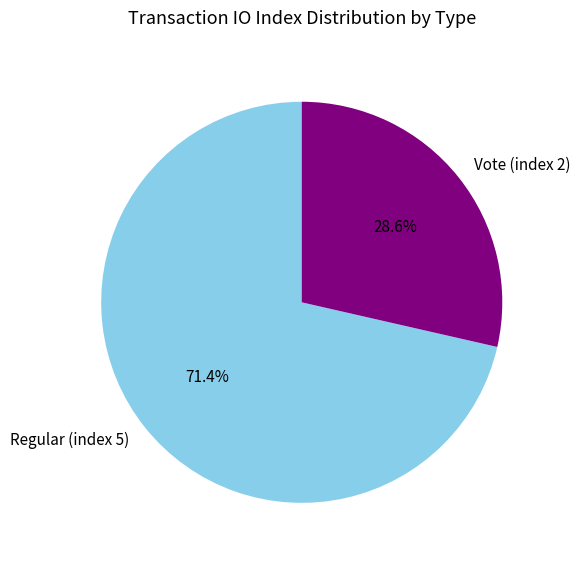

To the nearest percent, what portion does Vote (index 2) represent?

29%